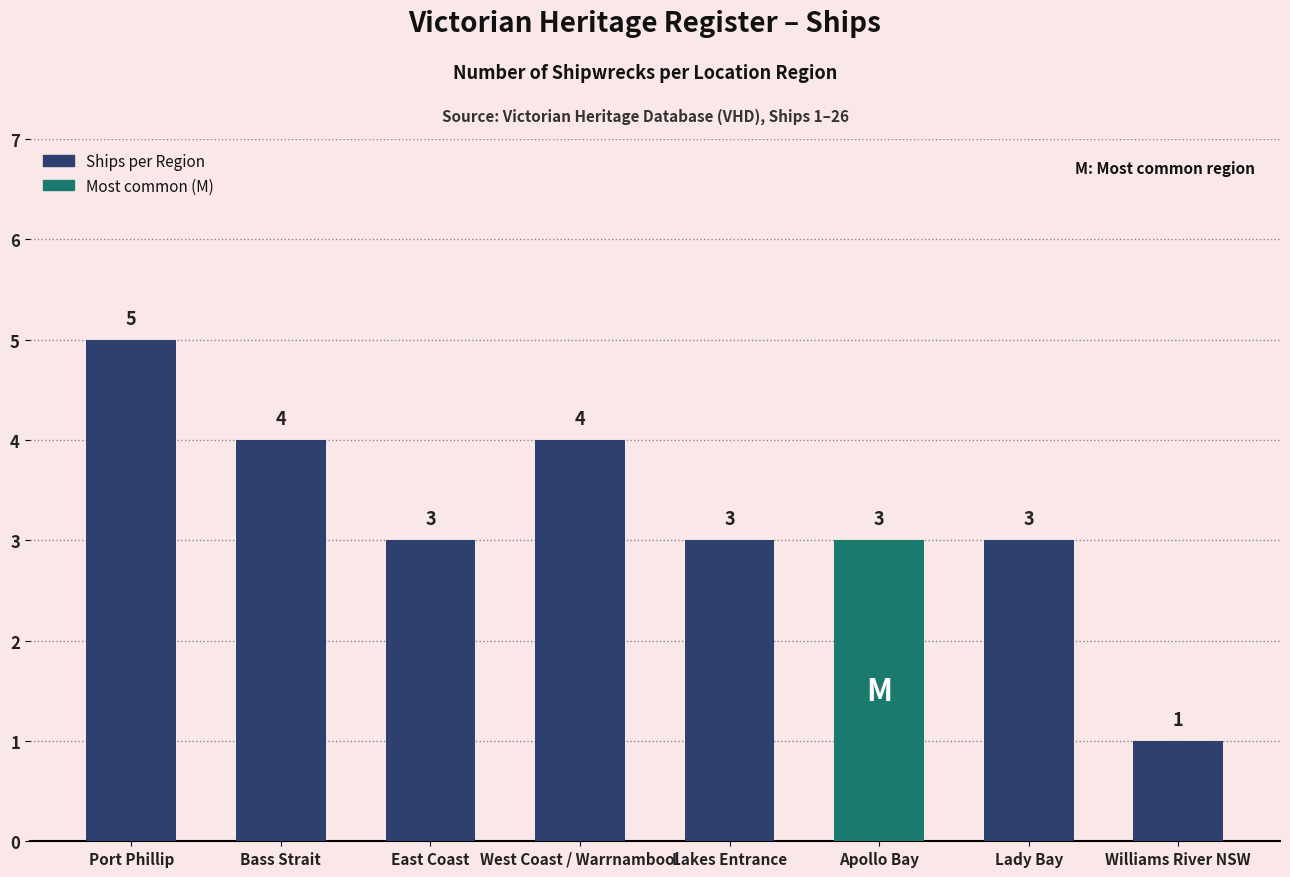

What is the difference between the second highest and minimum values?

3